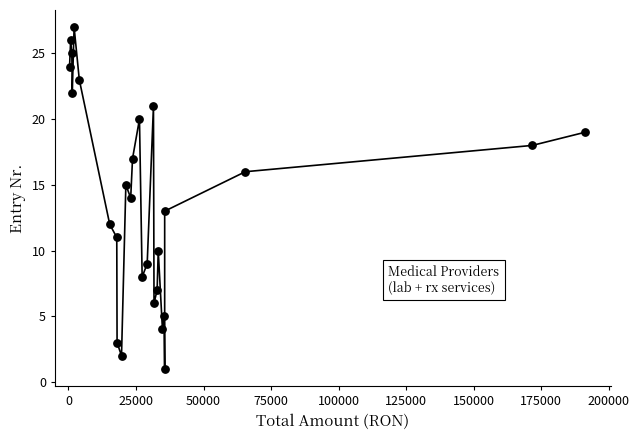

What is the range of Y values (max minus min)?

26